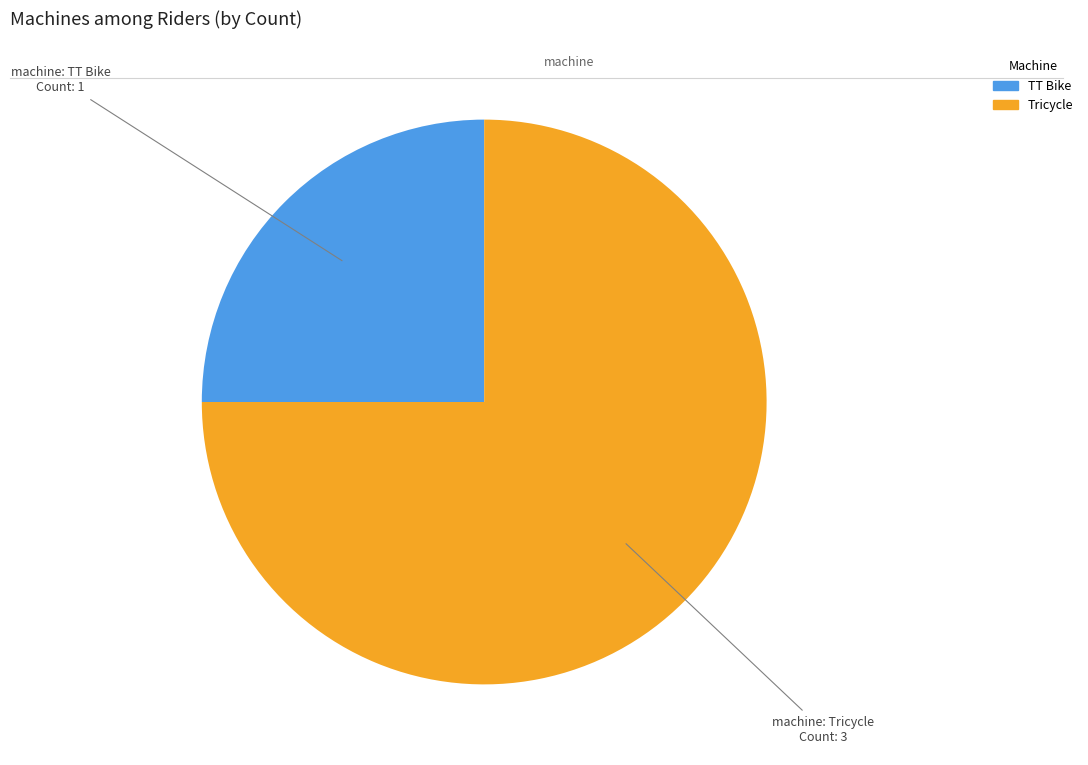

Which has a higher value, TT Bike or Tricycle?

Tricycle